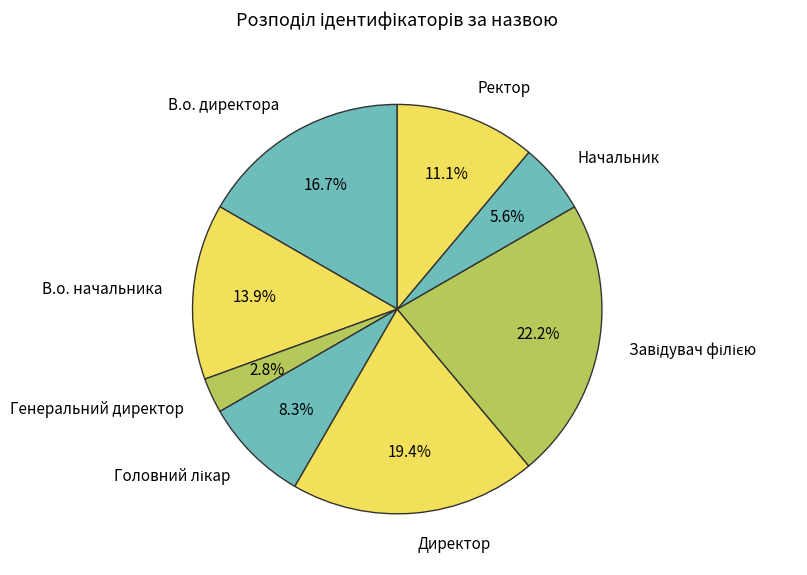

How many slices are in this pie chart?

8